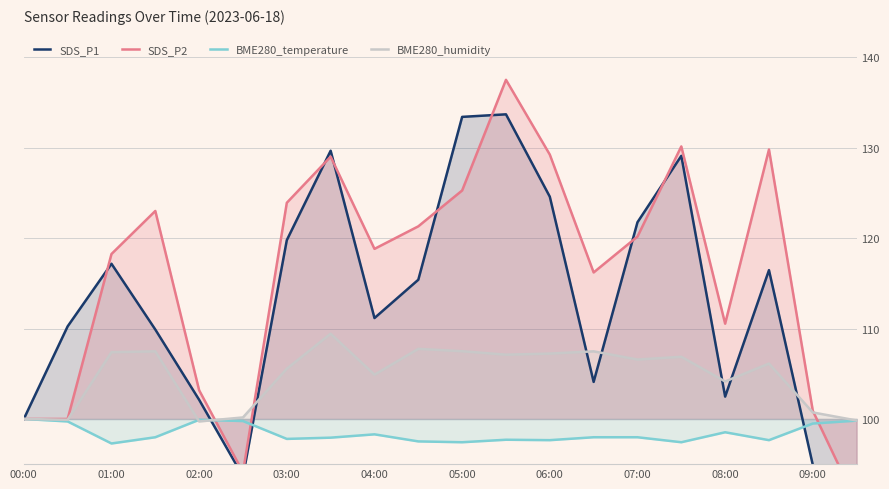

List the series in order of their overall mean, lowest first.

BME280_temperature, BME280_humidity, SDS_P1, SDS_P2